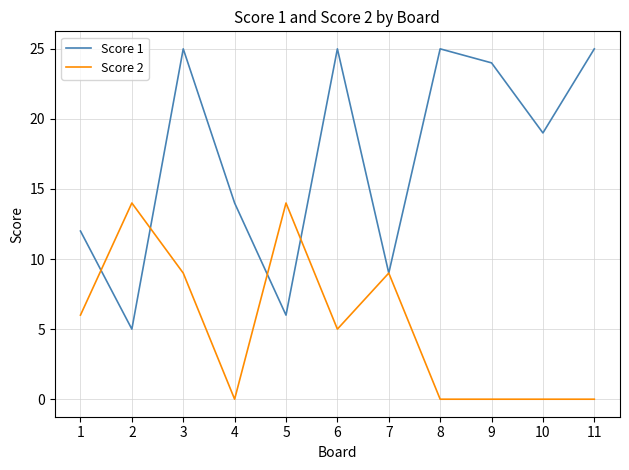

At how many categories does at least one series exceed 1?

11